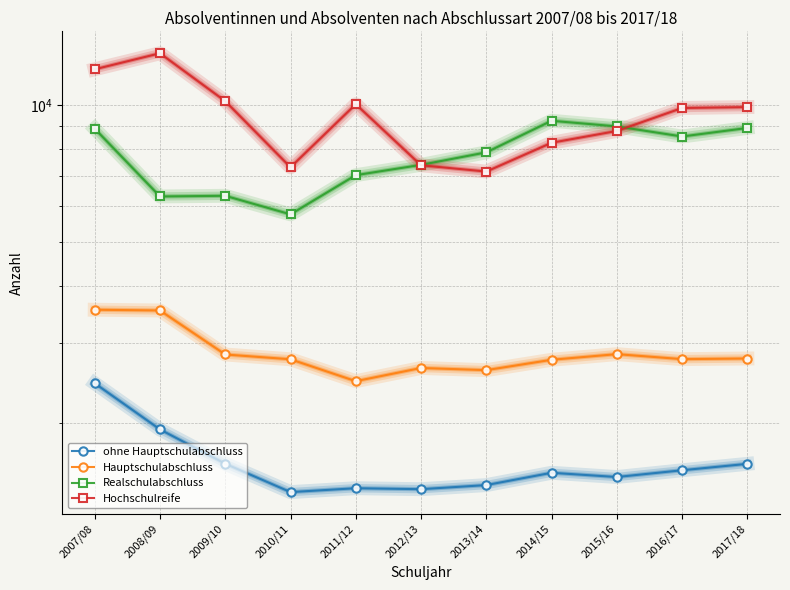

How many values in the ohne Hauptschulabschluss series are below 1556?

5